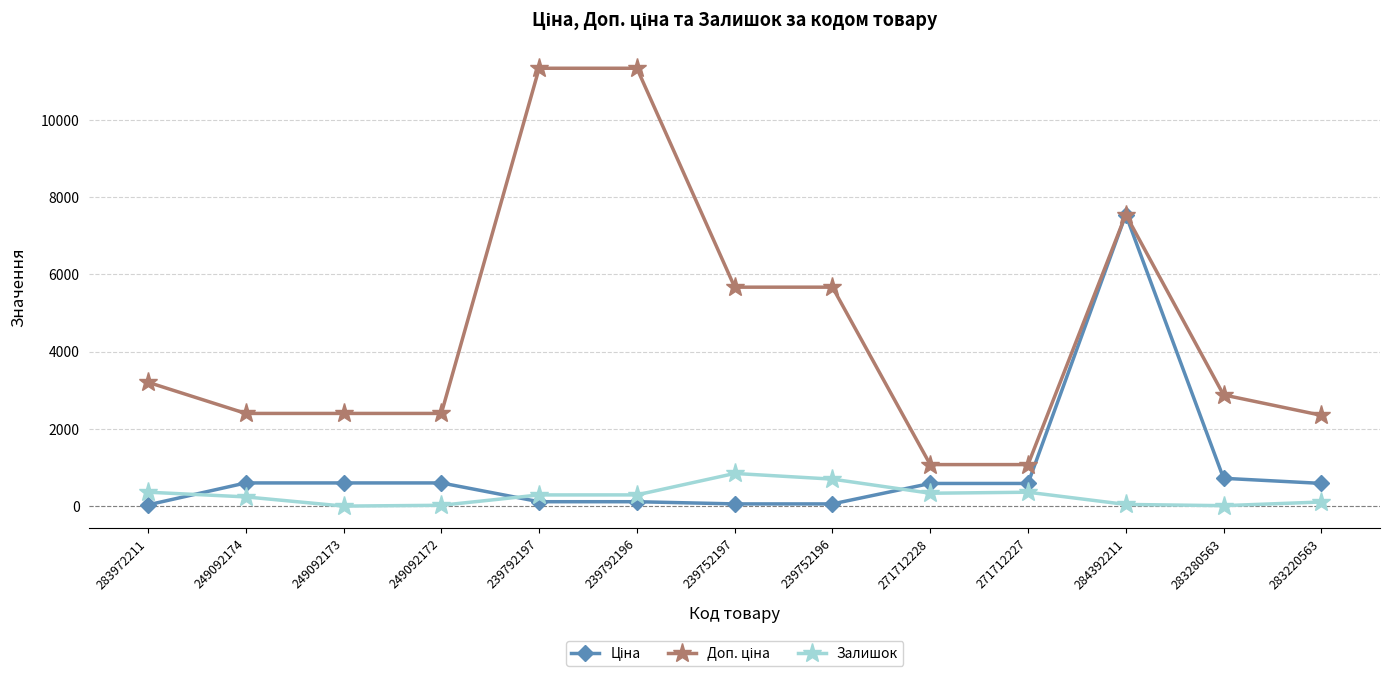

Is it true that Залишок equals 0.0 at 249092173?

True